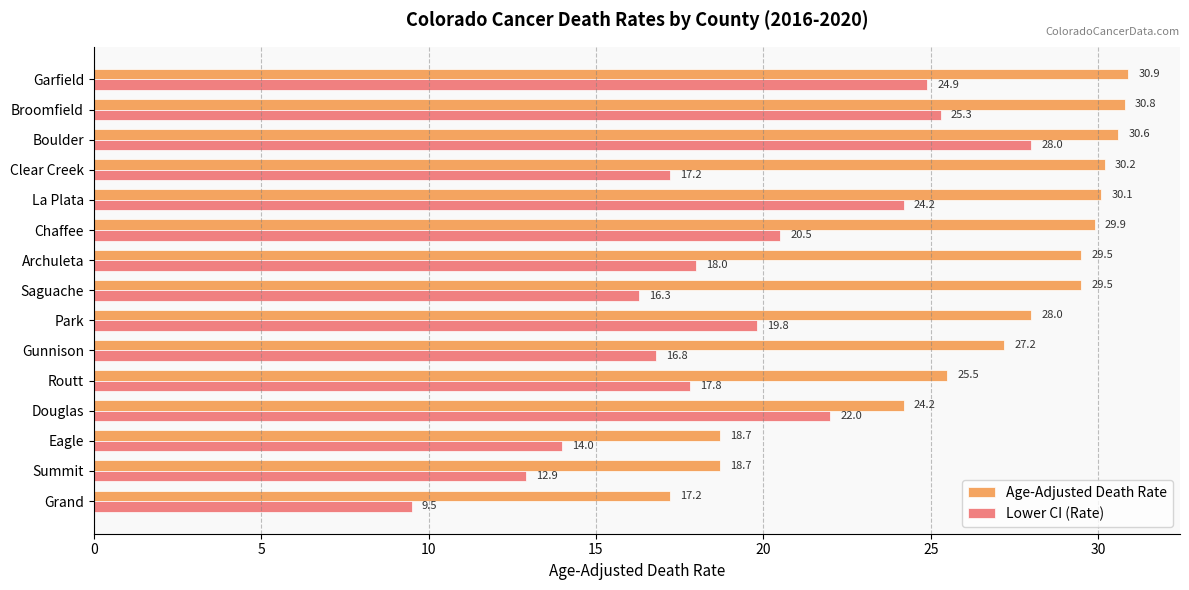

Which series has the largest range (max minus min)?

Lower CI (Rate)